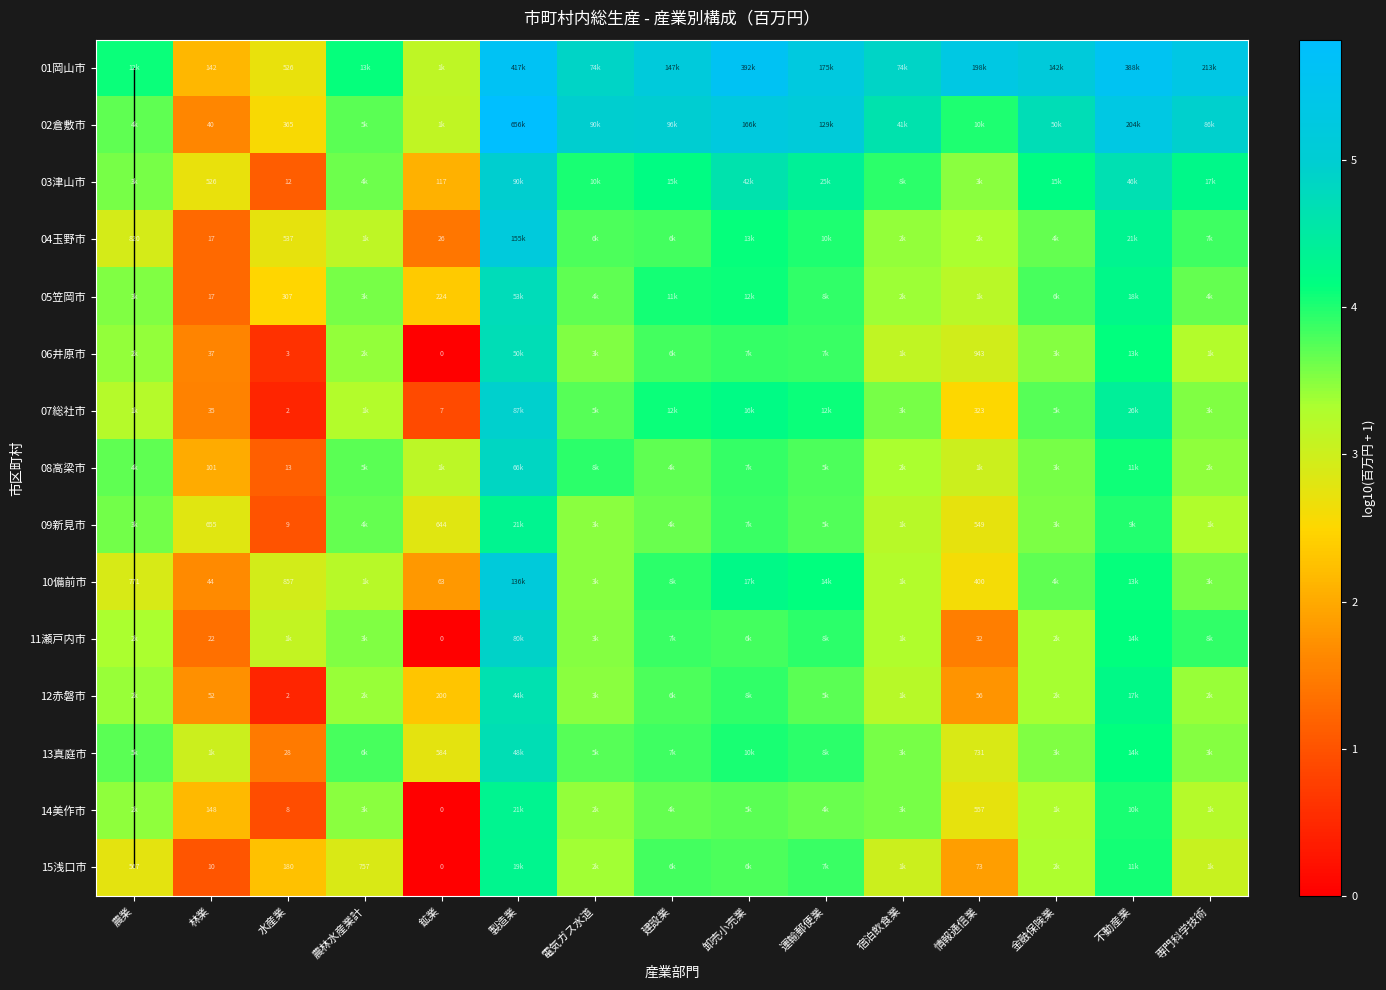

At how many categories does at least one series exceed 1?

15